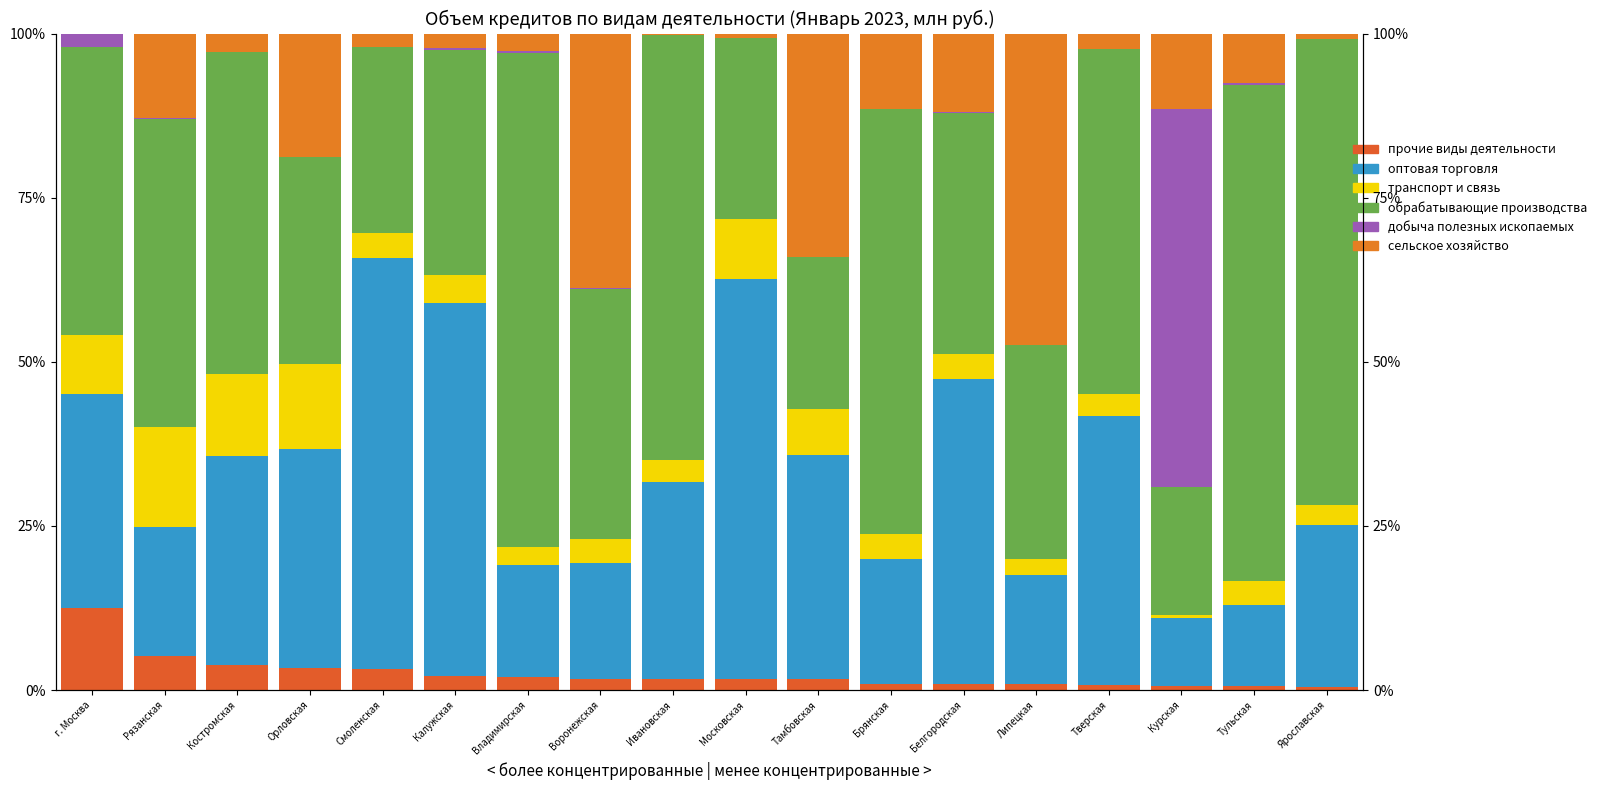

List the labels in order of оптовая торговля value, smallest first.

Курская, Тульская, Липецкая, Владимирская, Воронежская, Брянская, Рязанская, Ярославская, Ивановская, Костромская, г. Москва, Орловская, Тамбовская, Тверская, Белгородская, Калужская, Московская, Смоленская